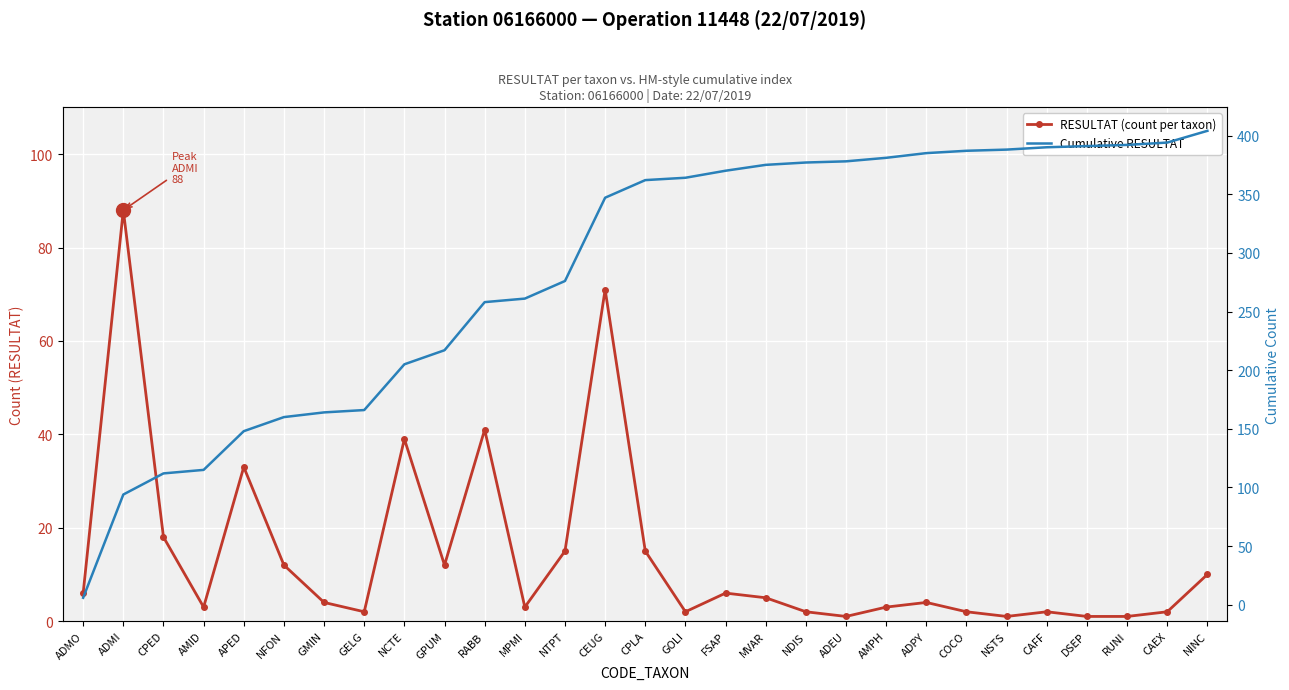

What is the label of the 5th point from the left?

APED